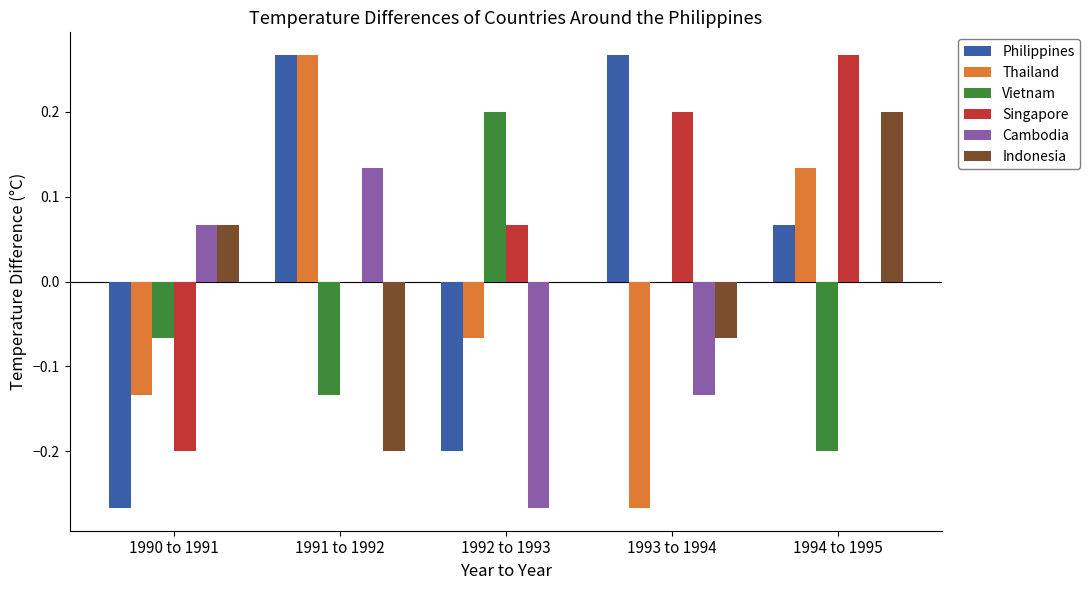

What is the sum of all Vietnam values?

-0.2